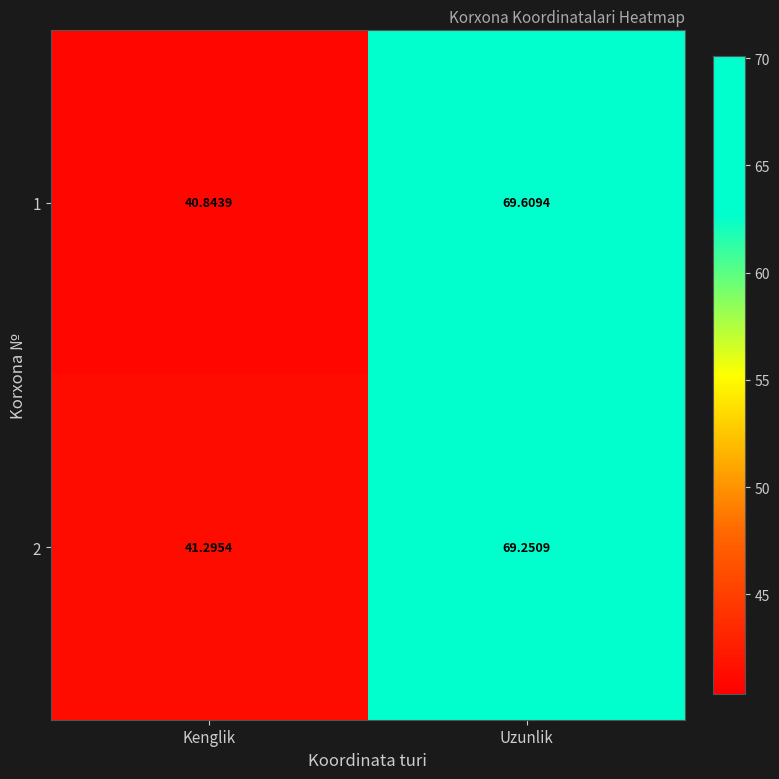

Where does the 1 series first go above 69?

Uzunlik